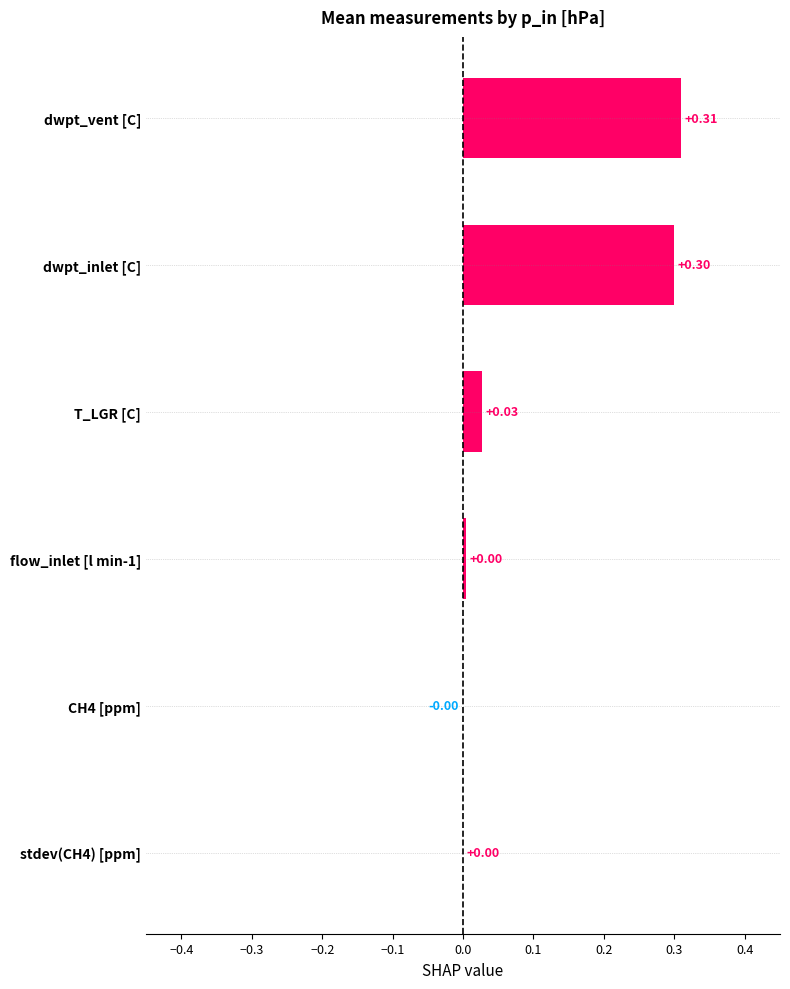

How many positive values are there?

5